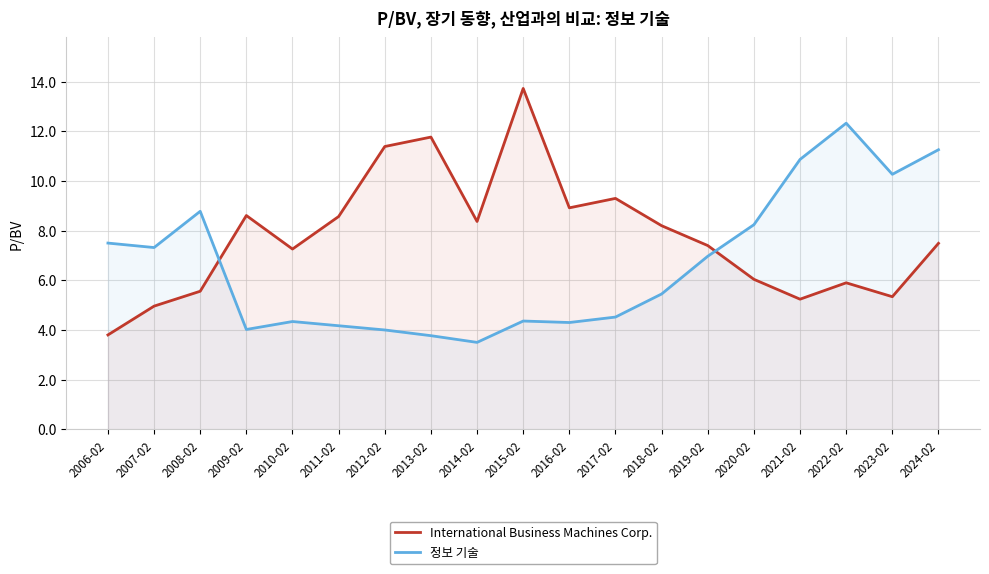

Is it true that 정보 기술 equals 5.2 at 2014-02?

False